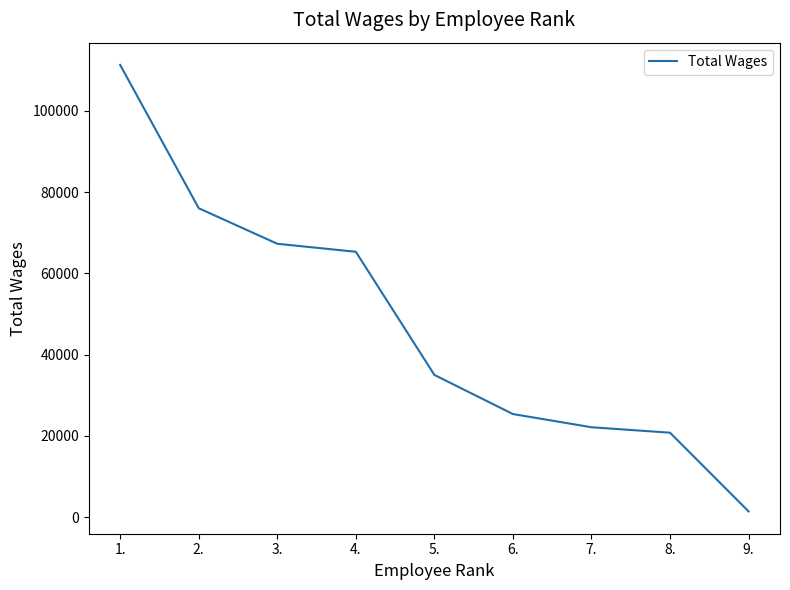

List the labels in order of value, smallest first.

9., 8., 7., 6., 5., 4., 3., 2., 1.